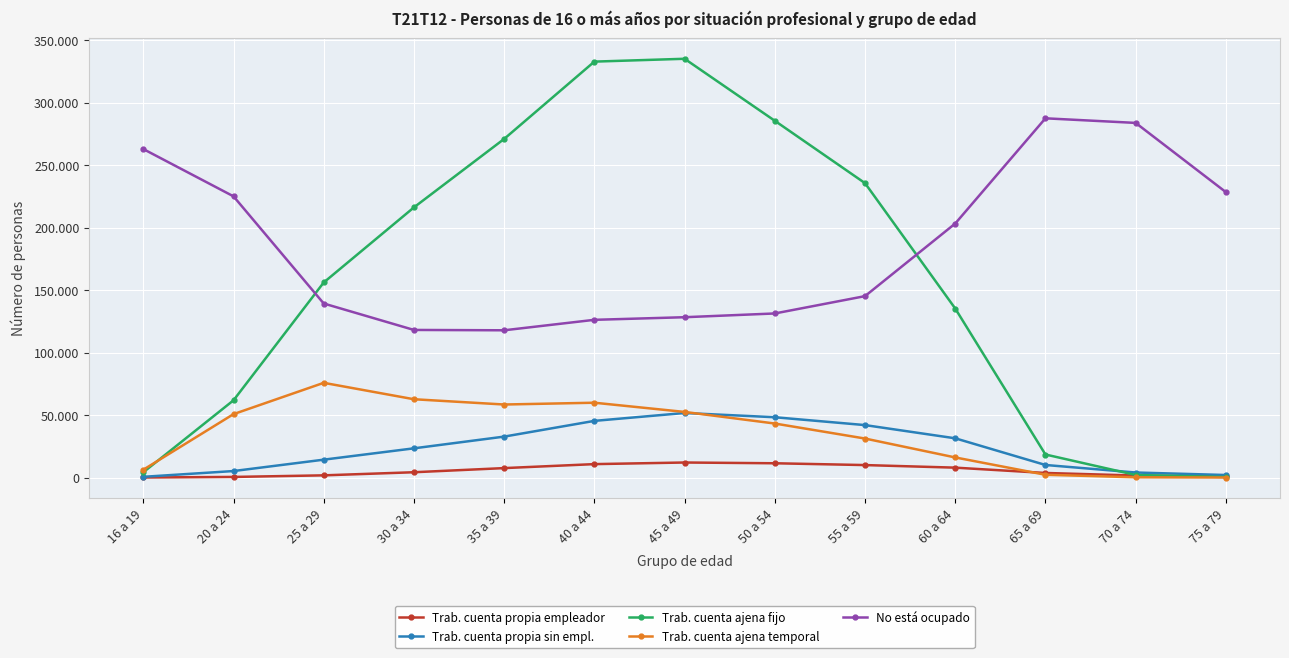

What are all the series names shown in the legend?

Trab. cuenta propia empleador, Trab. cuenta propia sin empl., Trab. cuenta ajena fijo, Trab. cuenta ajena temporal, No está ocupado